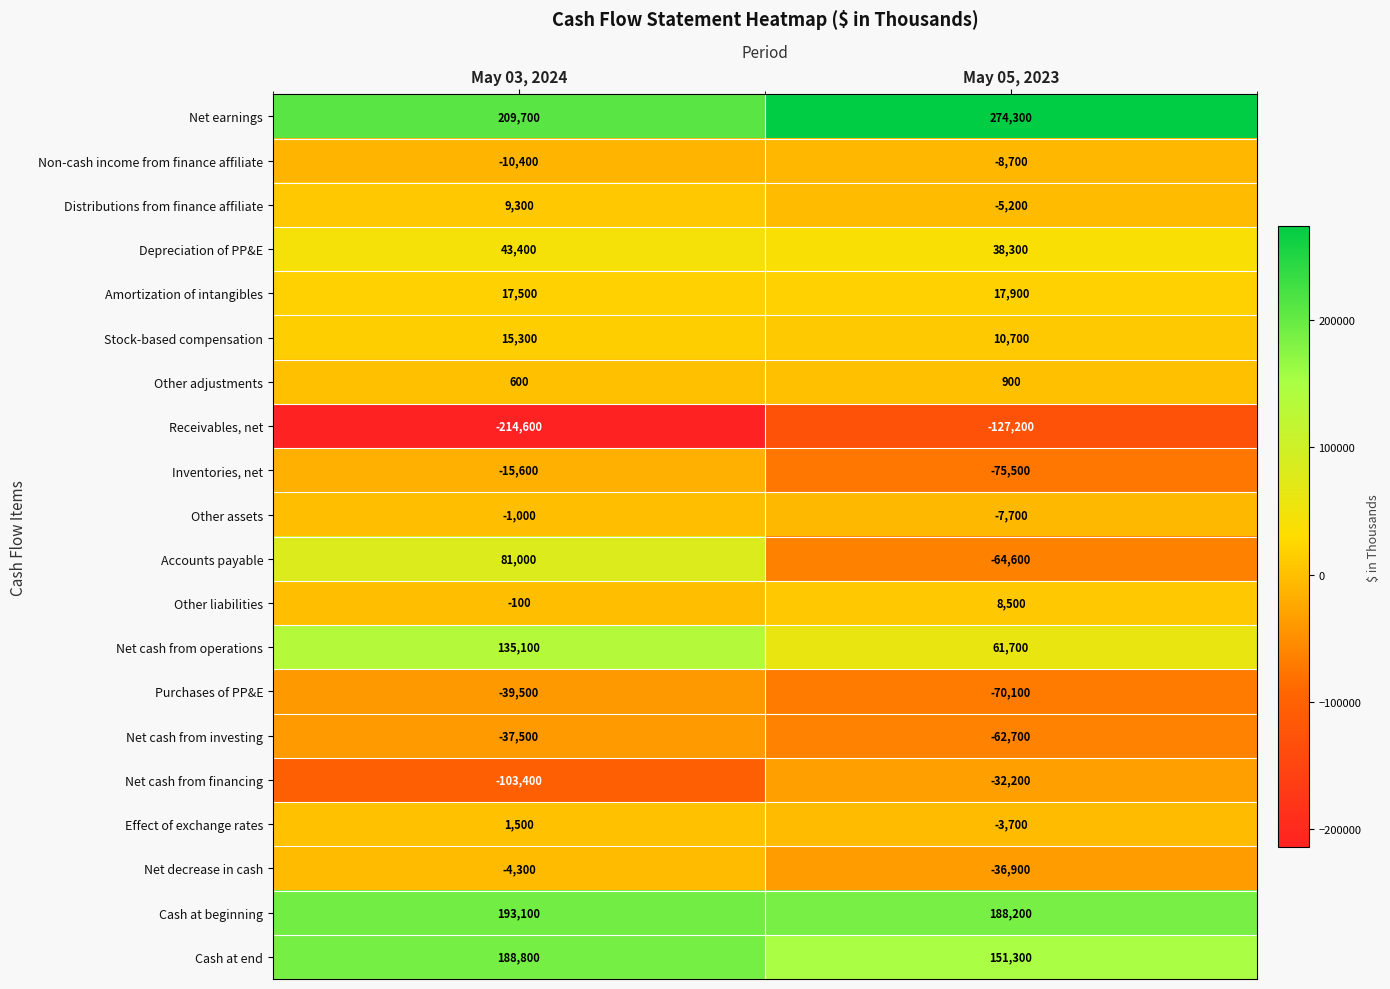

What is the difference between the Other adjustments values at May 05, 2023 and May 03, 2024?

300